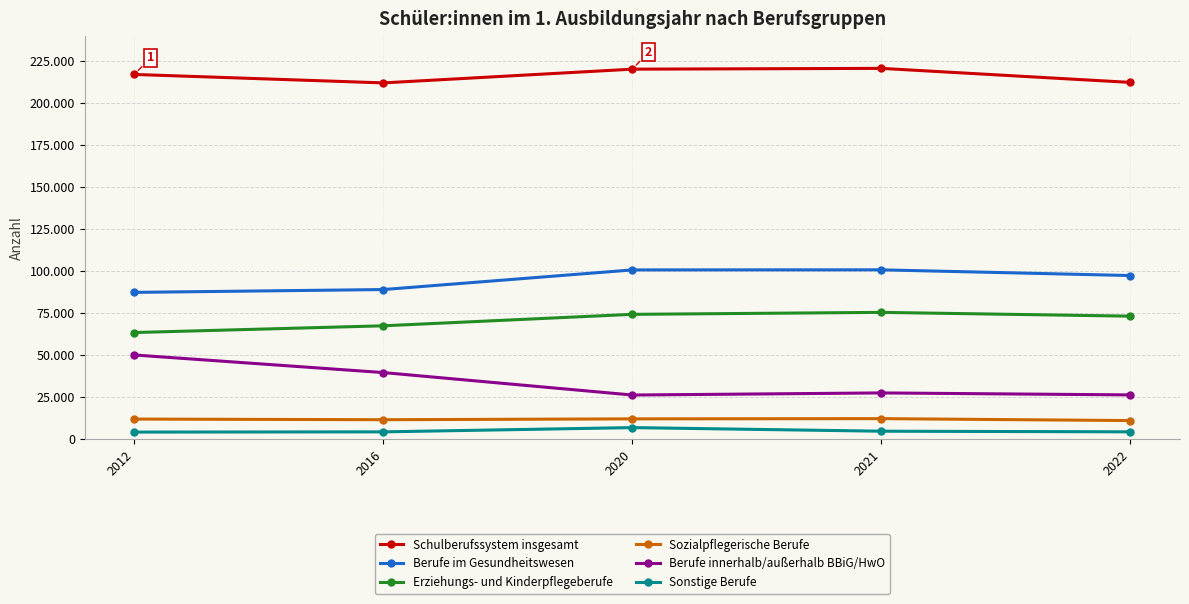

Reading left to right, transcribe all the data shown in this chart.

Schulberufssystem insgesamt: 217108	212082	220257	220730	212375
Berufe im Gesundheitswesen: 87375	89060	100743	100795	97399
Erziehungs- und Kinderpflegeberufe: 63469	67476	74304	75472	73221
Sozialpflegerische Berufe: 11952	11571	12075	12212	11065
Berufe innerhalb/außerhalb BBiG/HwO: 50106	39635	26267	27518	26342
Sonstige Berufe: 4206	4340	6873	4733	4356